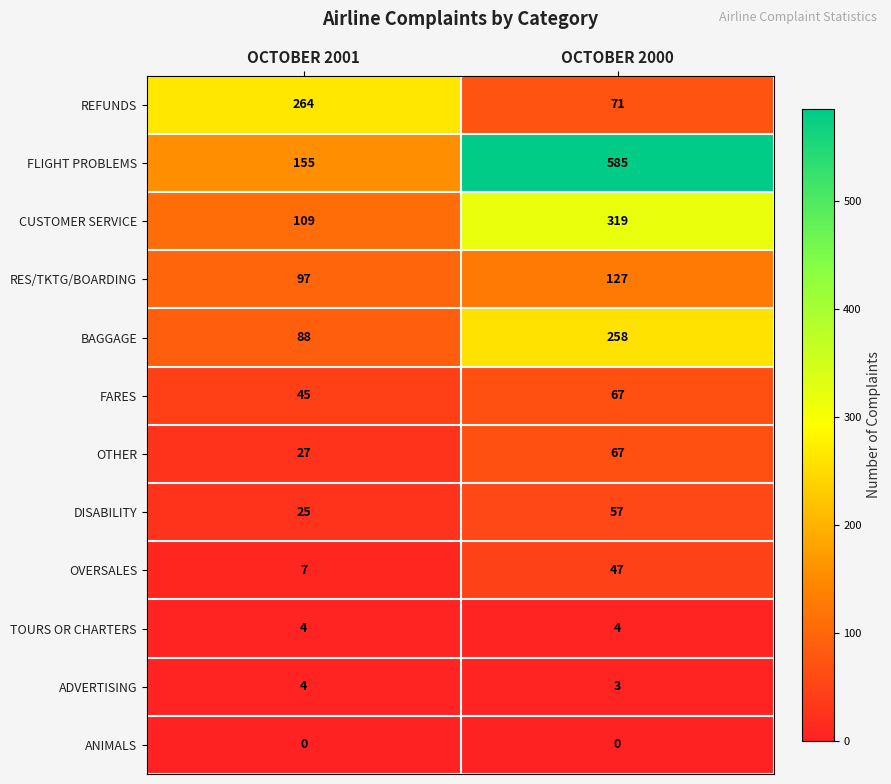

List the labels in order of FLIGHT PROBLEMS value, smallest first.

OCTOBER 2001, OCTOBER 2000